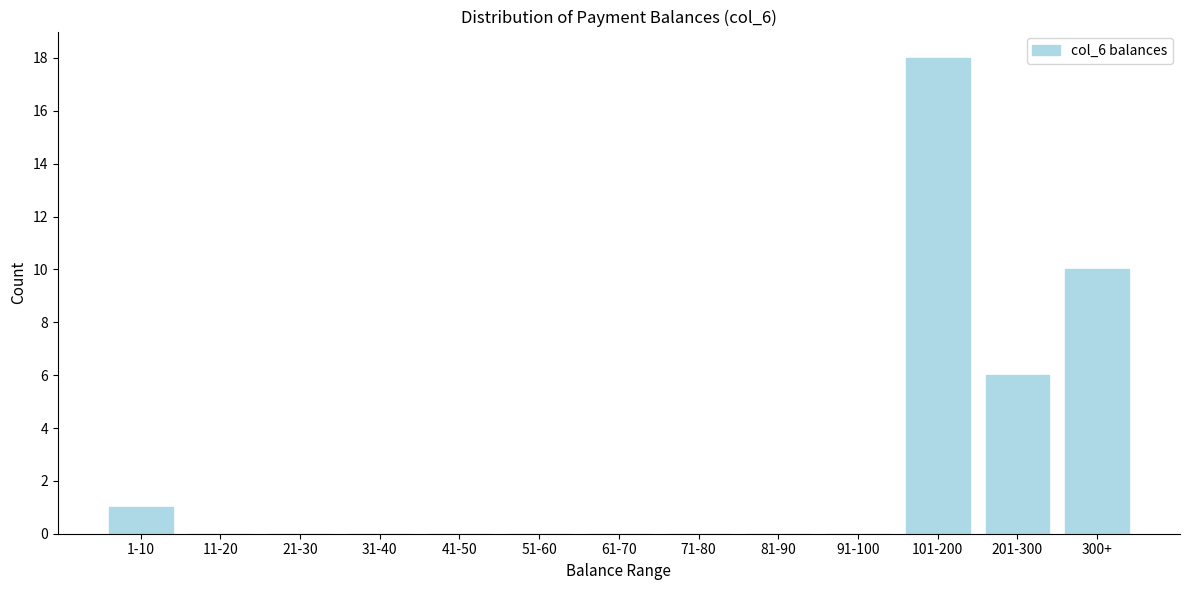

Reading left to right, list all the values displayed in this chart.

1-10=1	11-20=0	21-30=0	31-40=0	41-50=0	51-60=0	61-70=0	71-80=0	81-90=0	91-100=0	101-200=18	201-300=6	300+=10